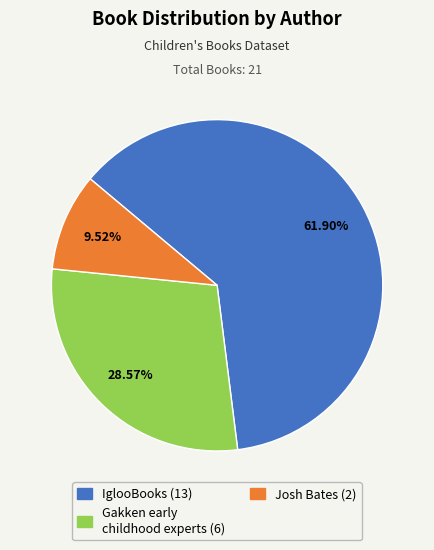

What is the largest slice in the pie chart?

IglooBooks